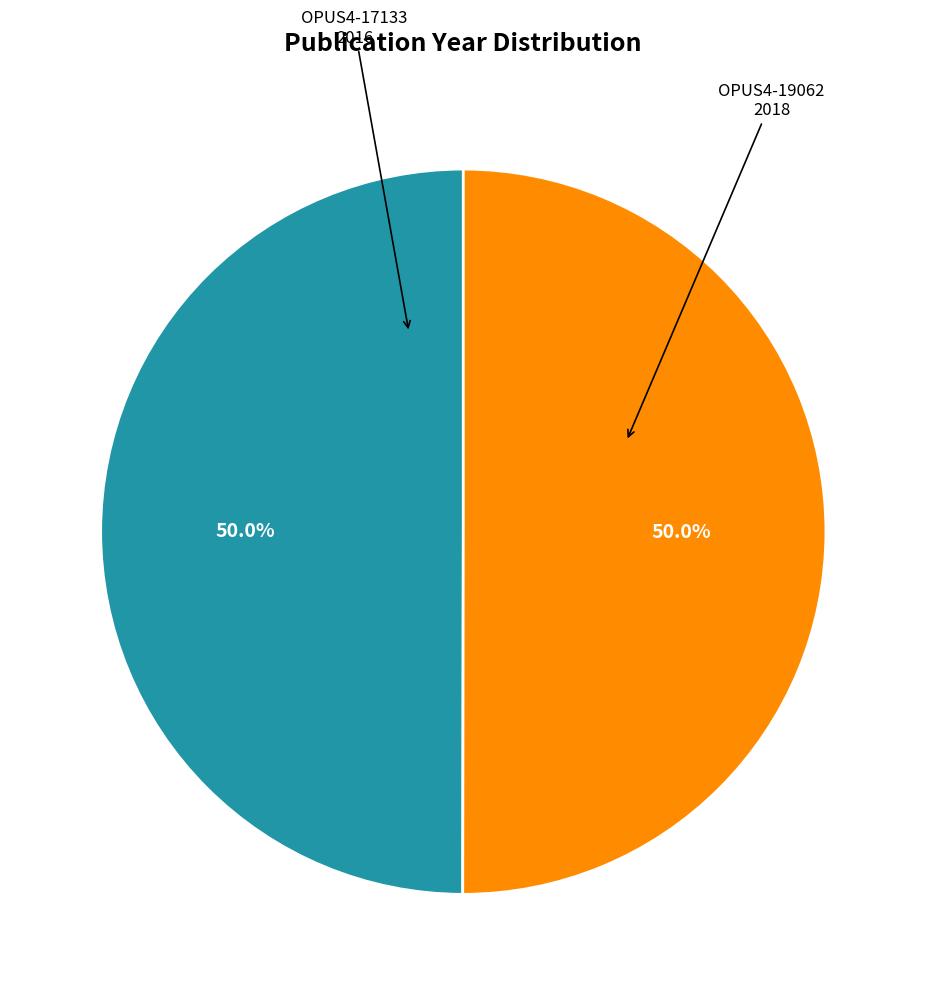

Count the number of slices in the pie.

2